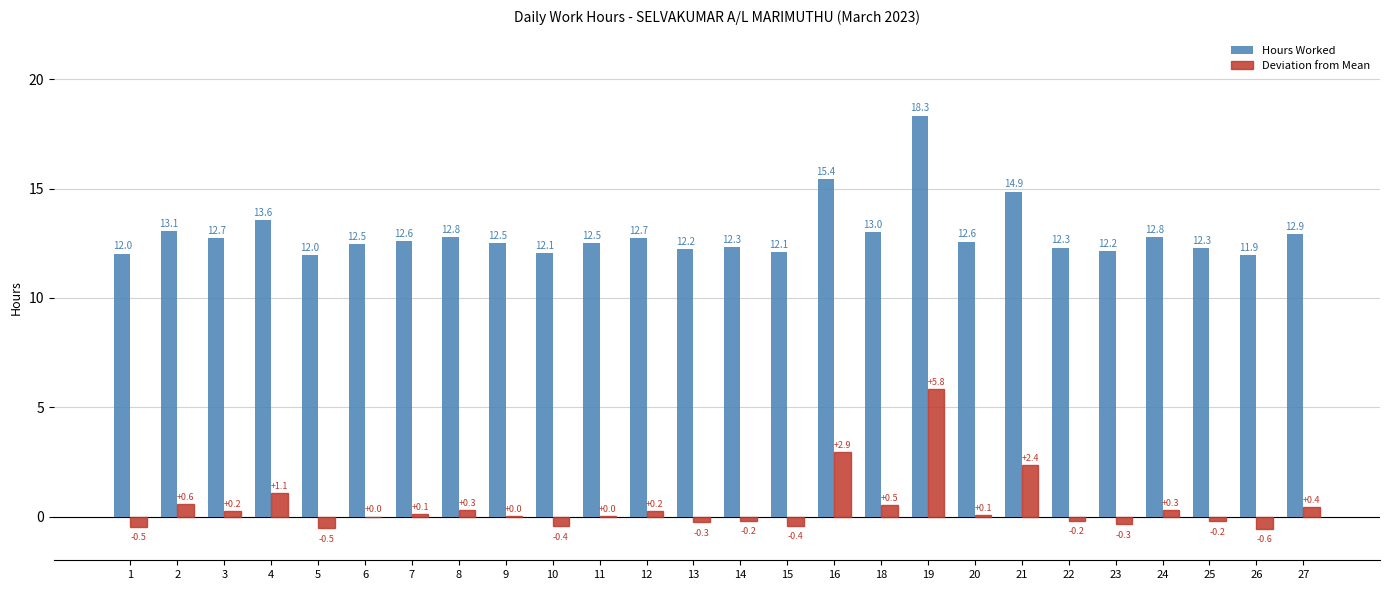

What are all the series names shown in the legend?

Hours Worked, Deviation from Mean